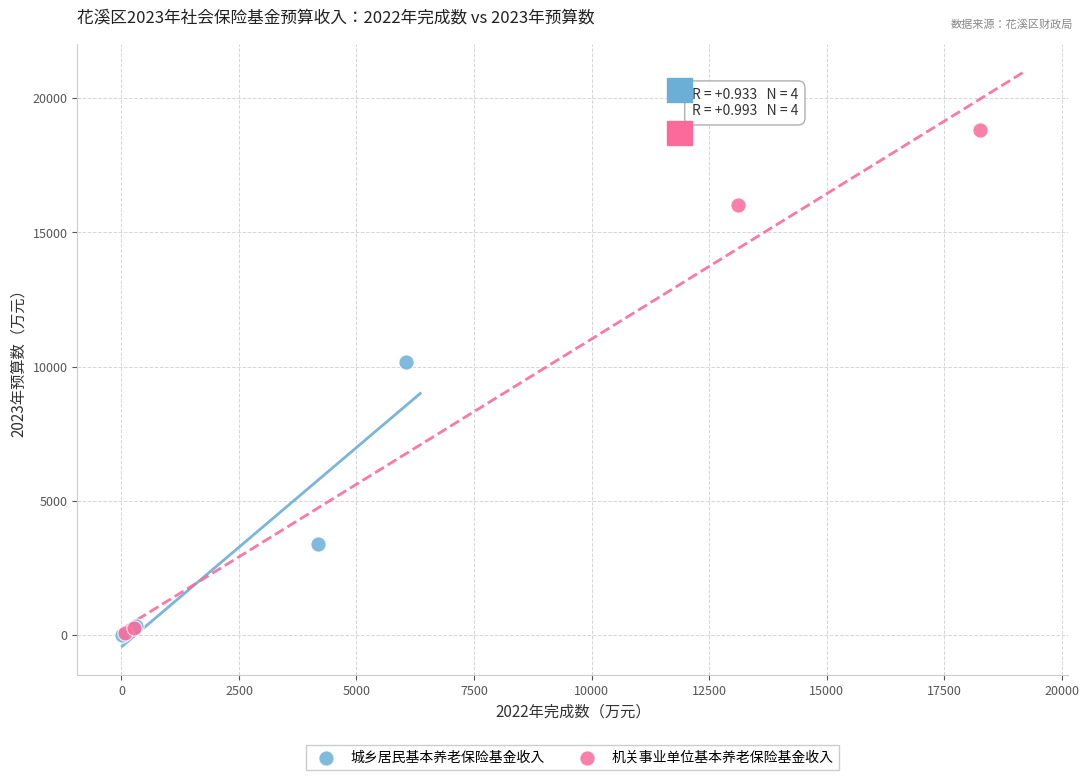

Which series contains the highest Y value?

机关事业单位基本养老保险基金收入